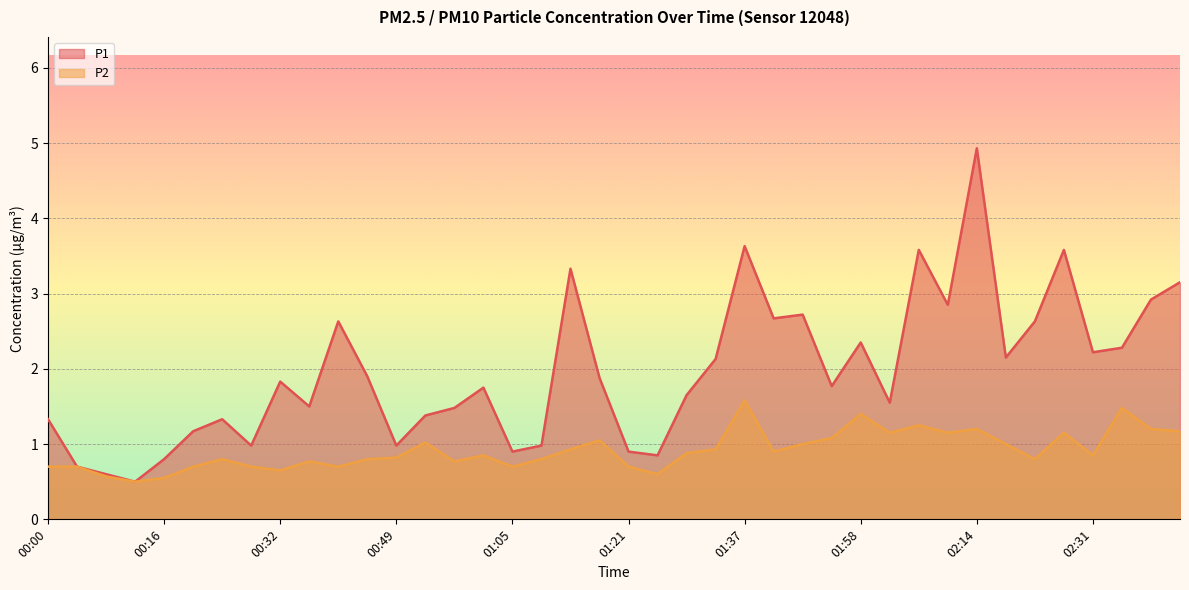

True or false: P1 and P2 intersect in this chart.

False